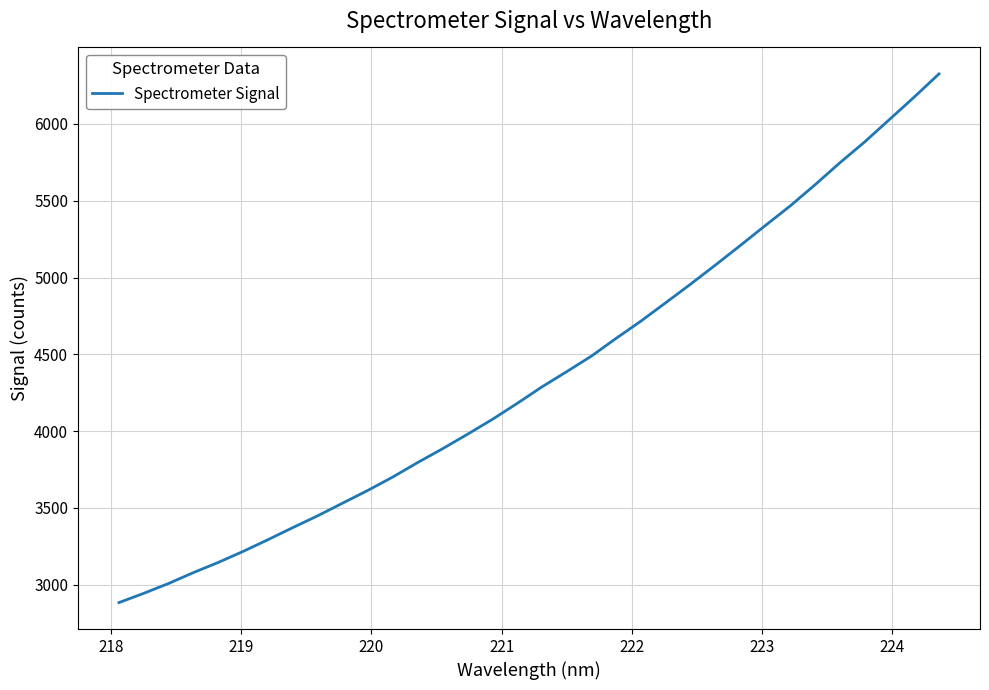

What is the smallest value displayed?

2883.6